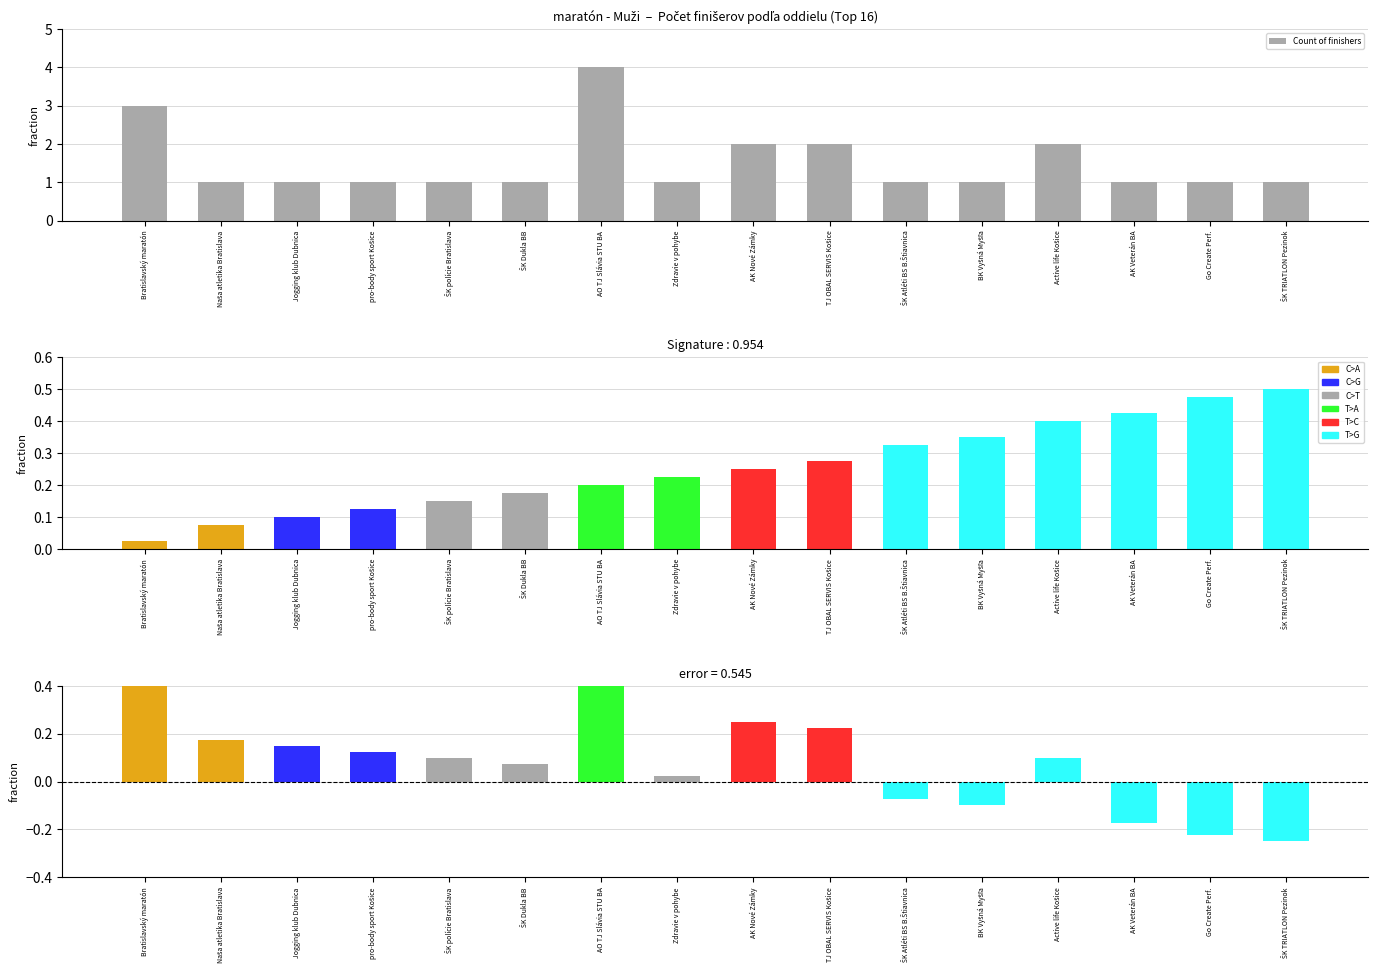

Is it true that the value at ŠK TRIATLON Pezinok is 0?

False